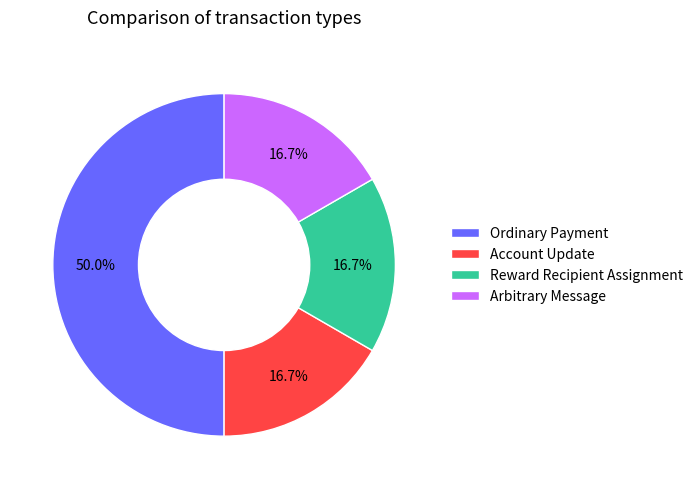

Is Reward Recipient Assignment the majority of the pie?

No